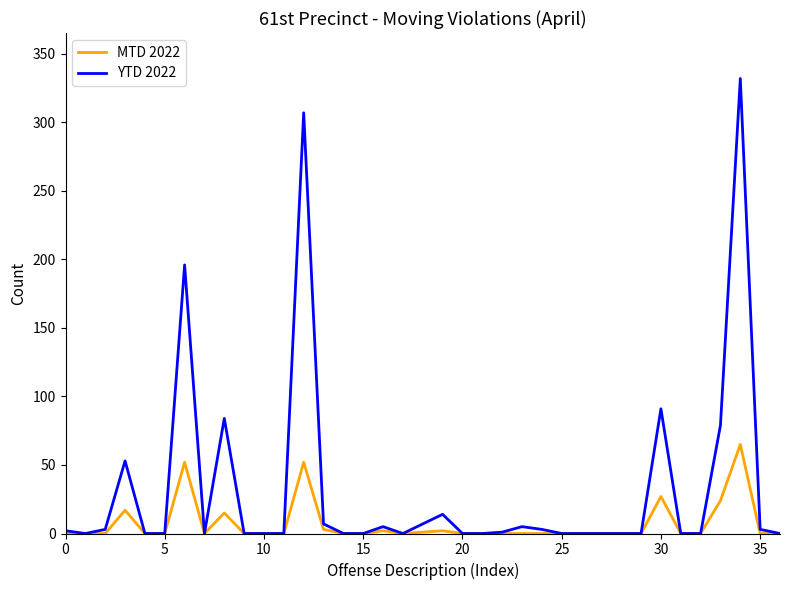

What is the maximum value for MTD 2022?

65